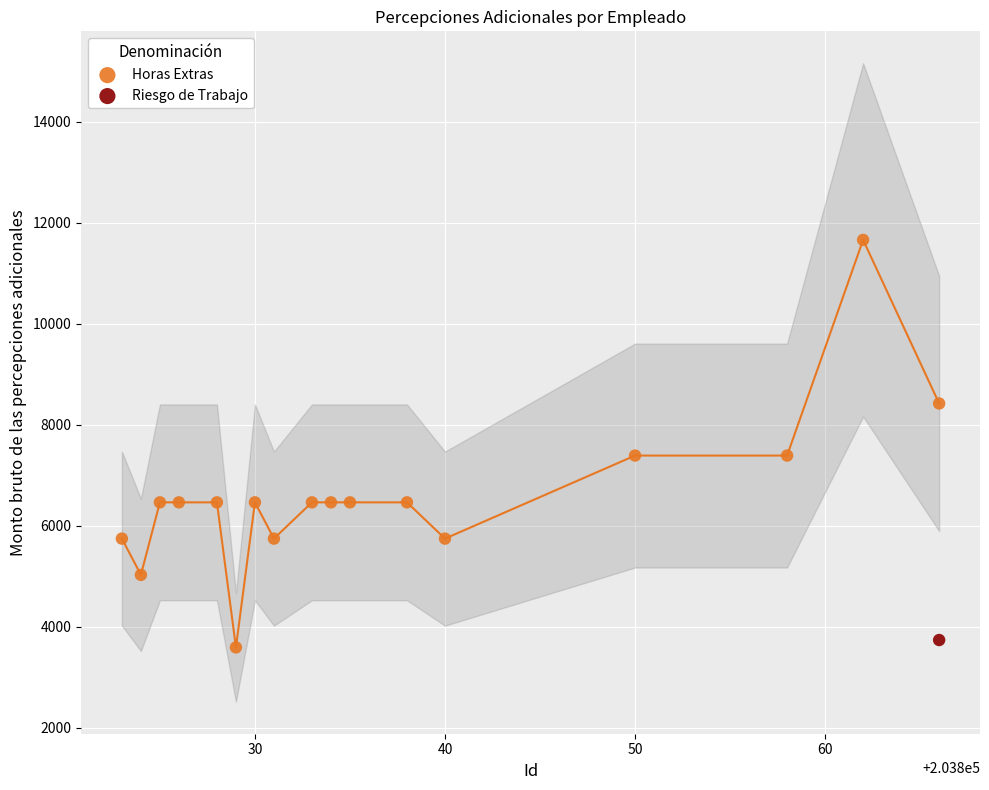

What are all the series names shown in the legend?

Horas Extras, Riesgo de Trabajo